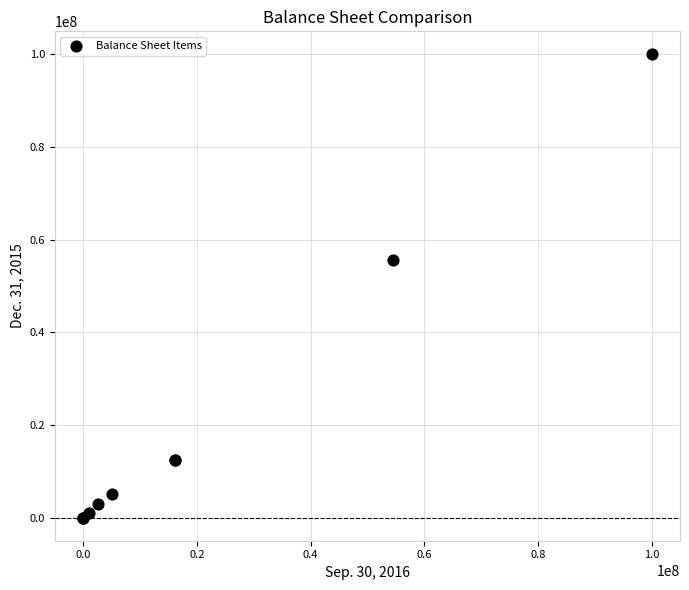

What Y value in the scatter plot is closest to 50000000?

55595653.0